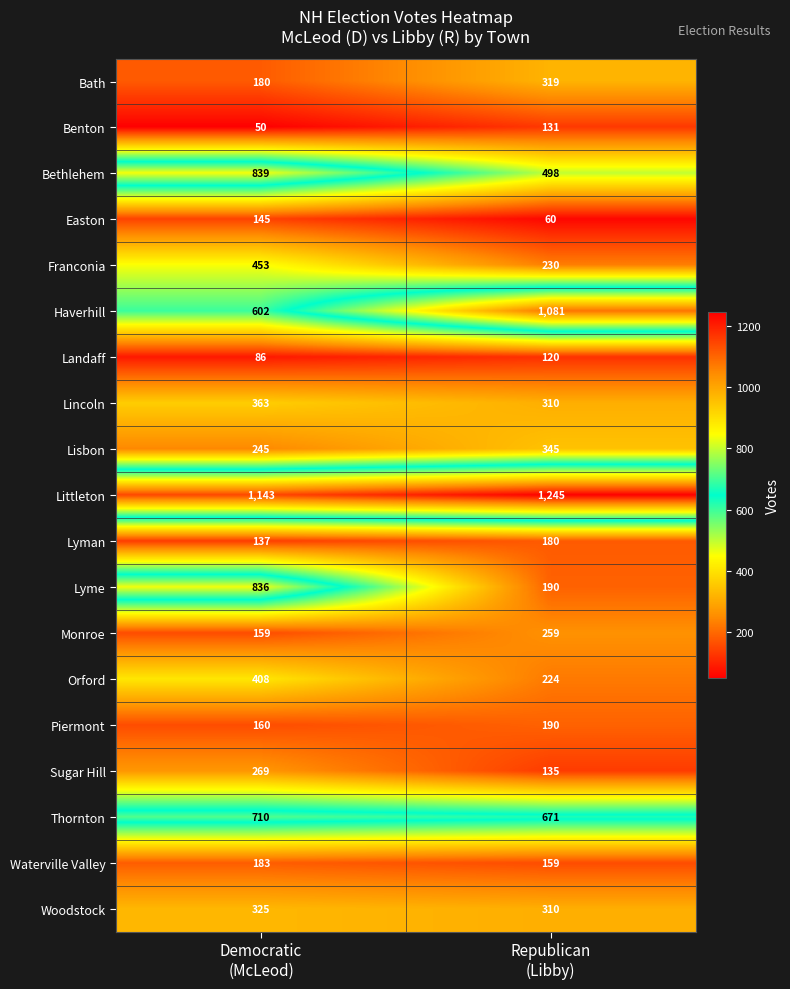

At how many categories does at least one series exceed 693?

2